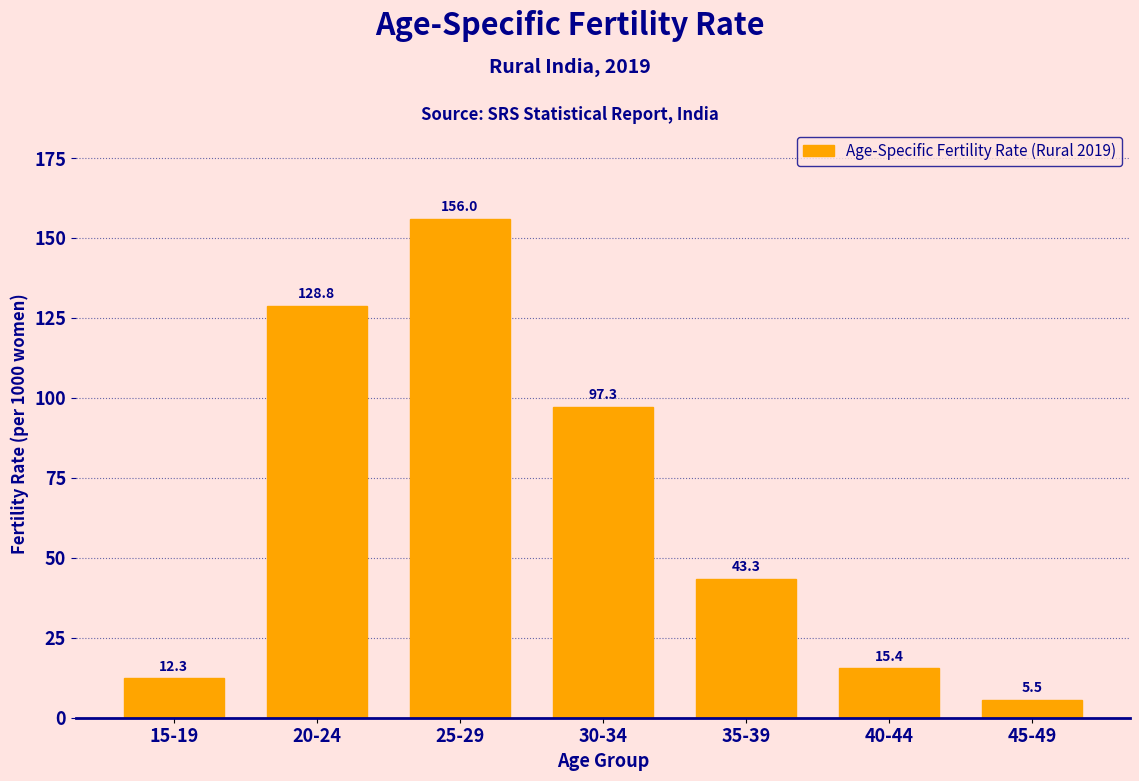

Reading left to right, transcribe all the data shown in this chart.

15-19=12.3	20-24=128.8	25-29=156.0	30-34=97.3	35-39=43.3	40-44=15.4	45-49=5.5